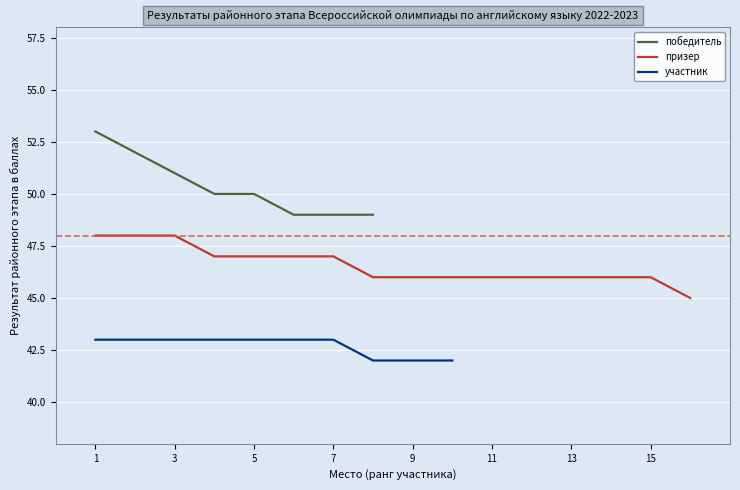

True or false: победитель and участник cross at least once.

False